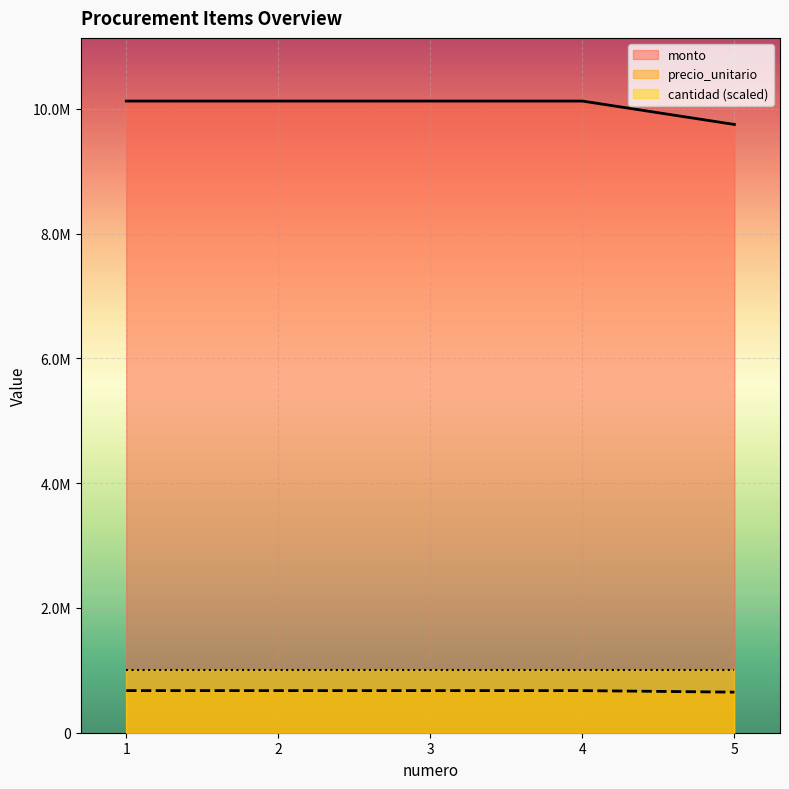

How many categories are shown in the chart?

5